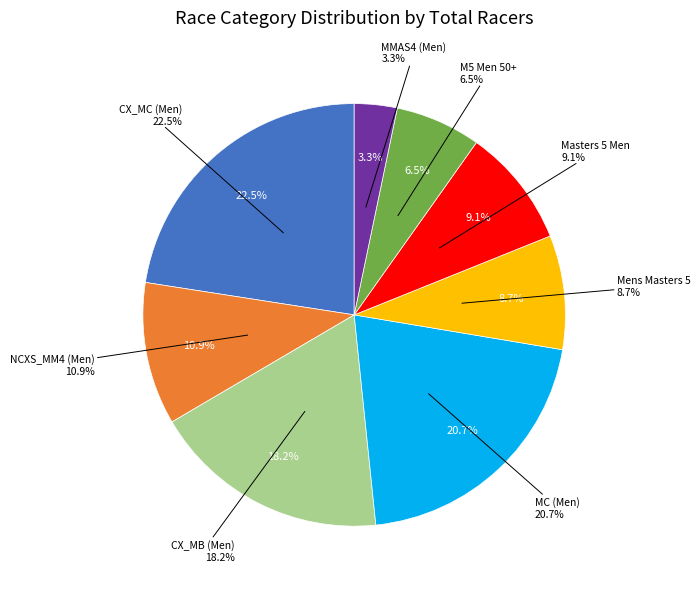

Is it true that MC (Men) is 21% of the pie?

True